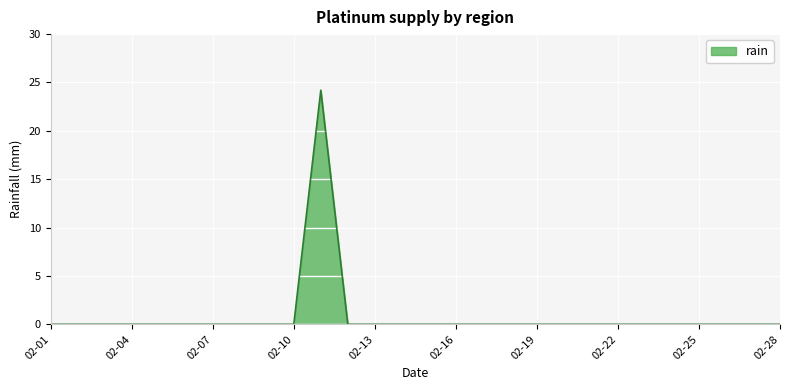

What is the maximum value shown in the chart?

24.2